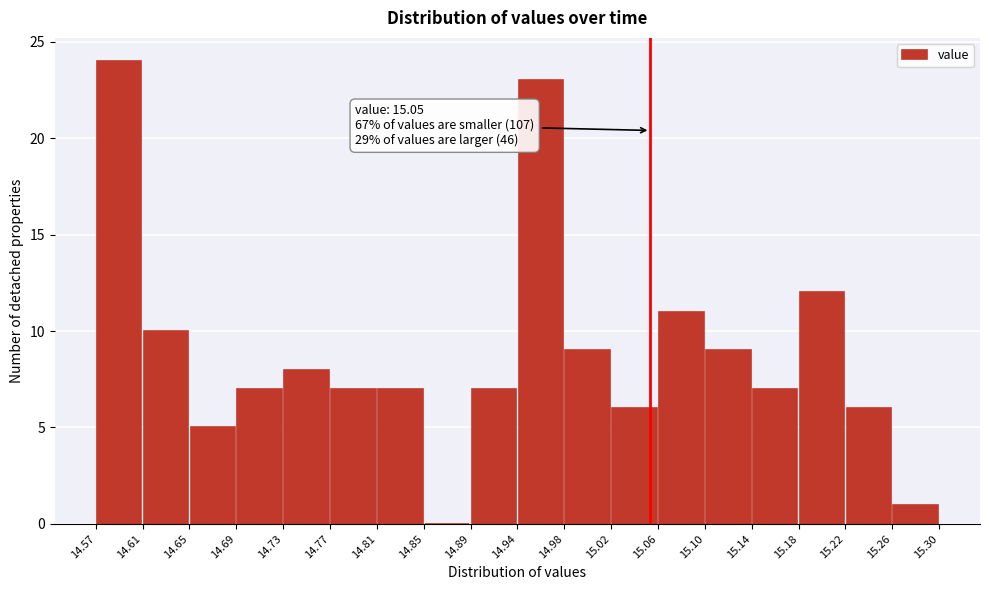

Which range on the x-axis has the tallest bar?

14.57 to 14.61